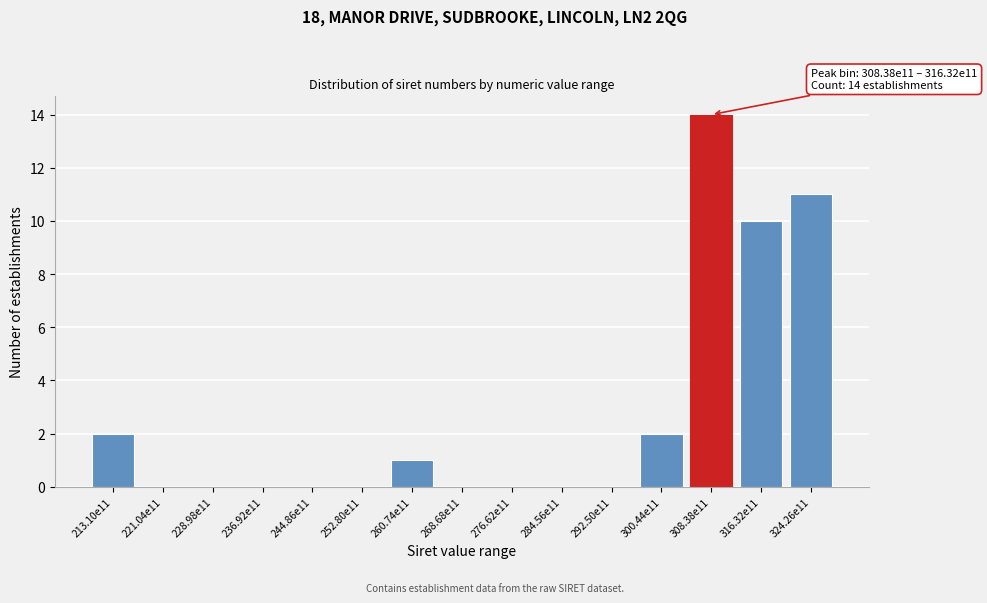

Reading left to right, list all the values displayed in this chart.

213.10e11=2	221.04e11=0	228.98e11=0	236.92e11=0	244.86e11=0	252.80e11=0	260.74e11=1	268.68e11=0	276.62e11=0	284.56e11=0	292.50e11=0	300.44e11=2	308.38e11=14	316.32e11=10	324.26e11=11